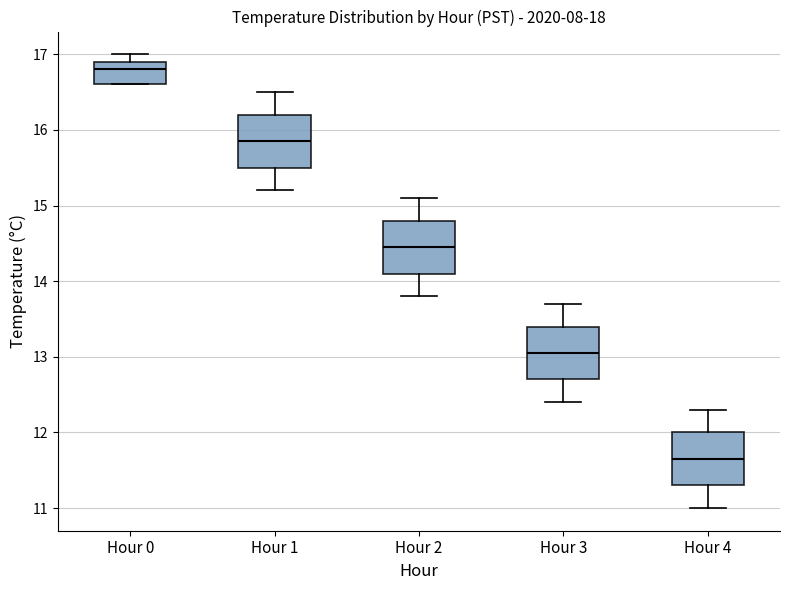

Reading left to right, read every box against the y-axis: the position of its median line, the range the box covers, and the ends of its whiskers. The values are not printed on the chart, so give them approximately, as read against the axis.

Hour 0: median 16.8, box 16.6 to 16.9, whiskers 16.6 to 17.0
Hour 1: median 15.9, box 15.5 to 16.2, whiskers 15.2 to 16.5
Hour 2: median 14.5, box 14.1 to 14.8, whiskers 13.8 to 15.1
Hour 3: median 13.1, box 12.7 to 13.4, whiskers 12.4 to 13.7
Hour 4: median 11.7, box 11.3 to 12.0, whiskers 11.0 to 12.3